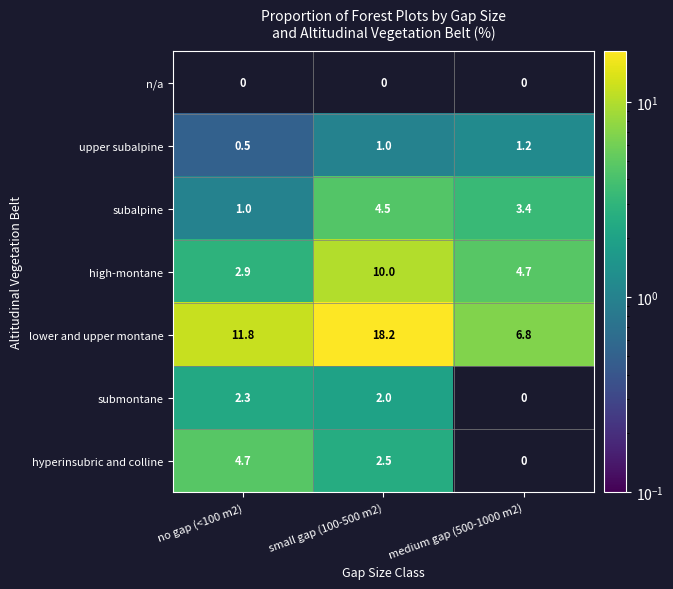

How many values in the subalpine series are below 3?

1